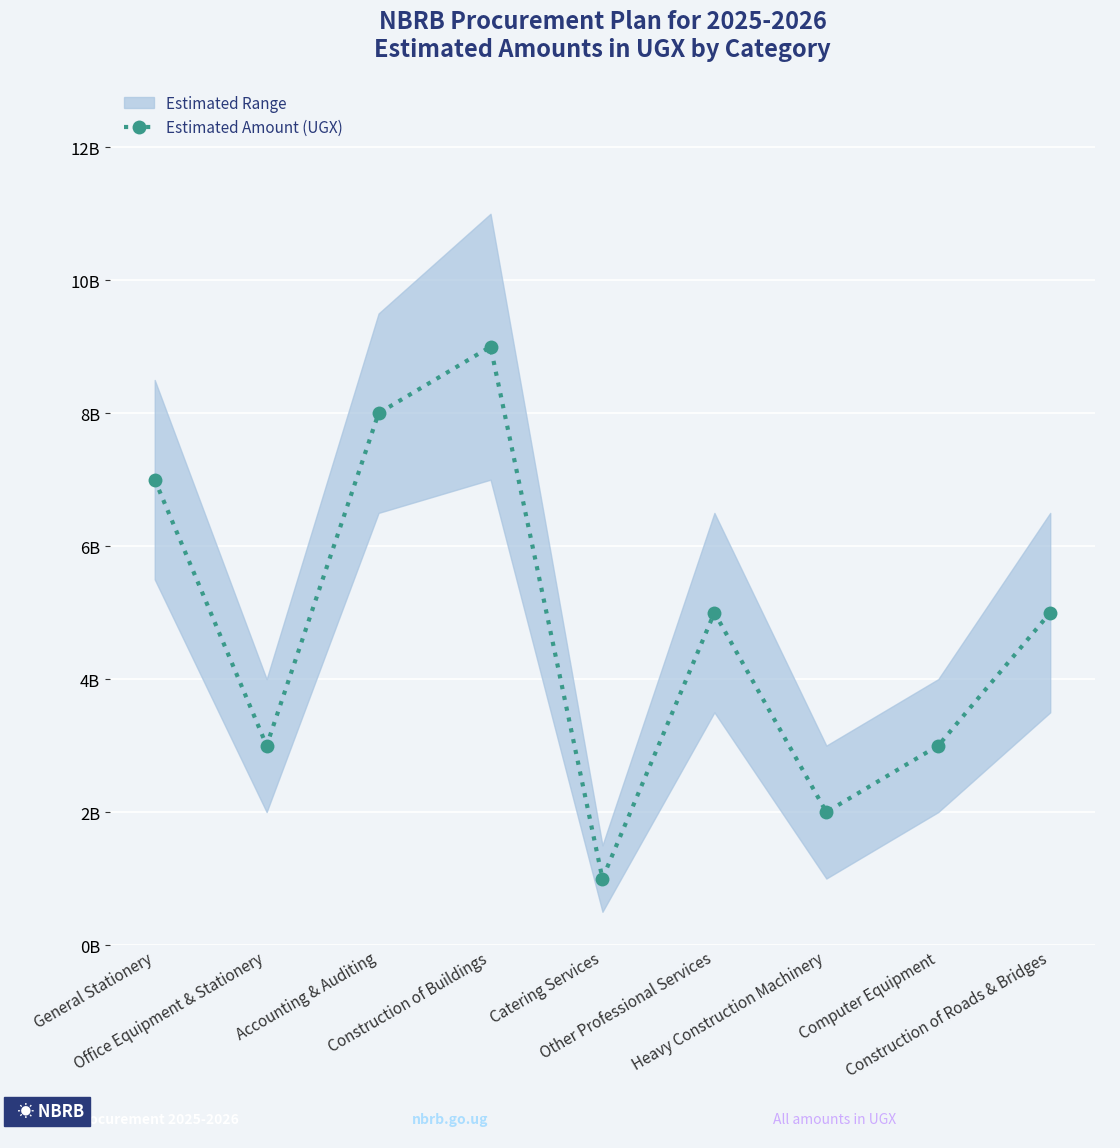

Is this an area chart (filled region under the line)?

No